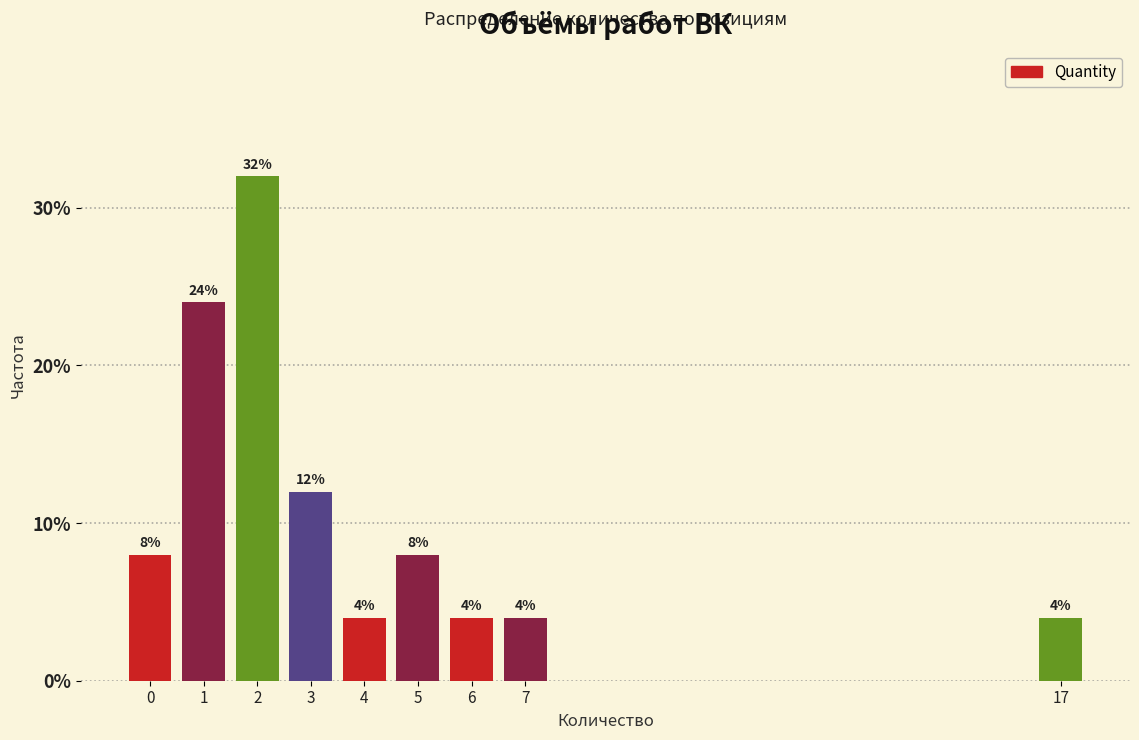

Reading right to left, transcribe all the data shown in this chart.

17=4	7=4	6=4	5=8	4=4	3=12	2=32	1=24	0=8